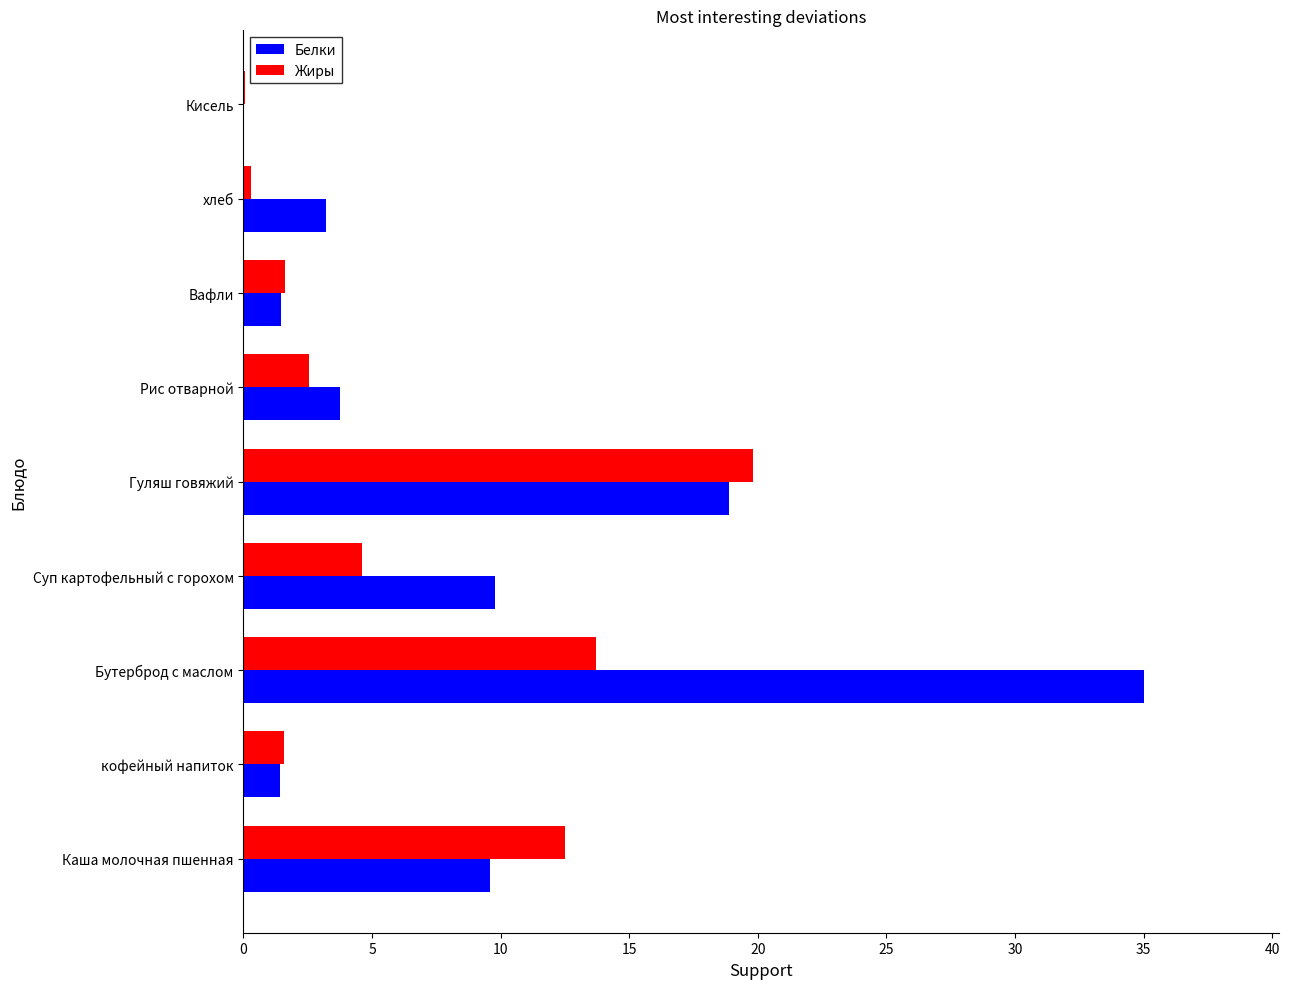

What is the maximum value shown in the chart?

35.0